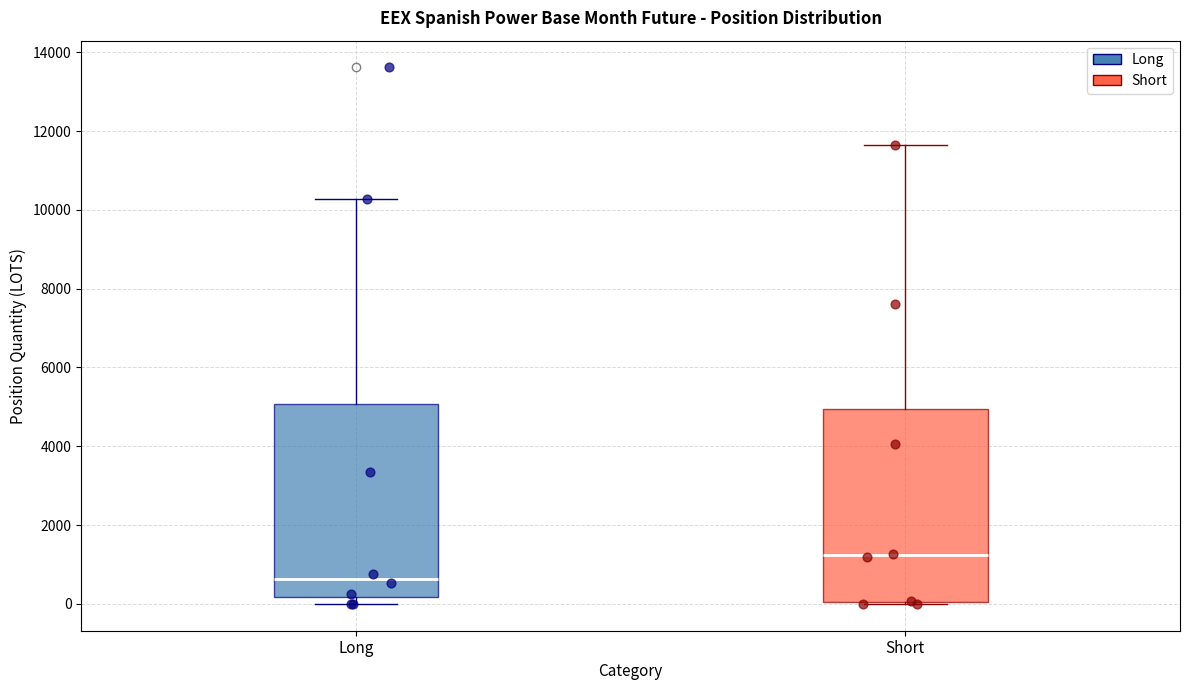

Reading left to right, read every box against the y-axis: the position of its median line, the range the box covers, and the ends of its whiskers. The values are not printed on the chart, so give them approximately, as read against the axis.

Long: median 600, box 200 to 5000, whiskers 0 to 10200
Short: median 1200, box 0 to 5000, whiskers 0 to 11600